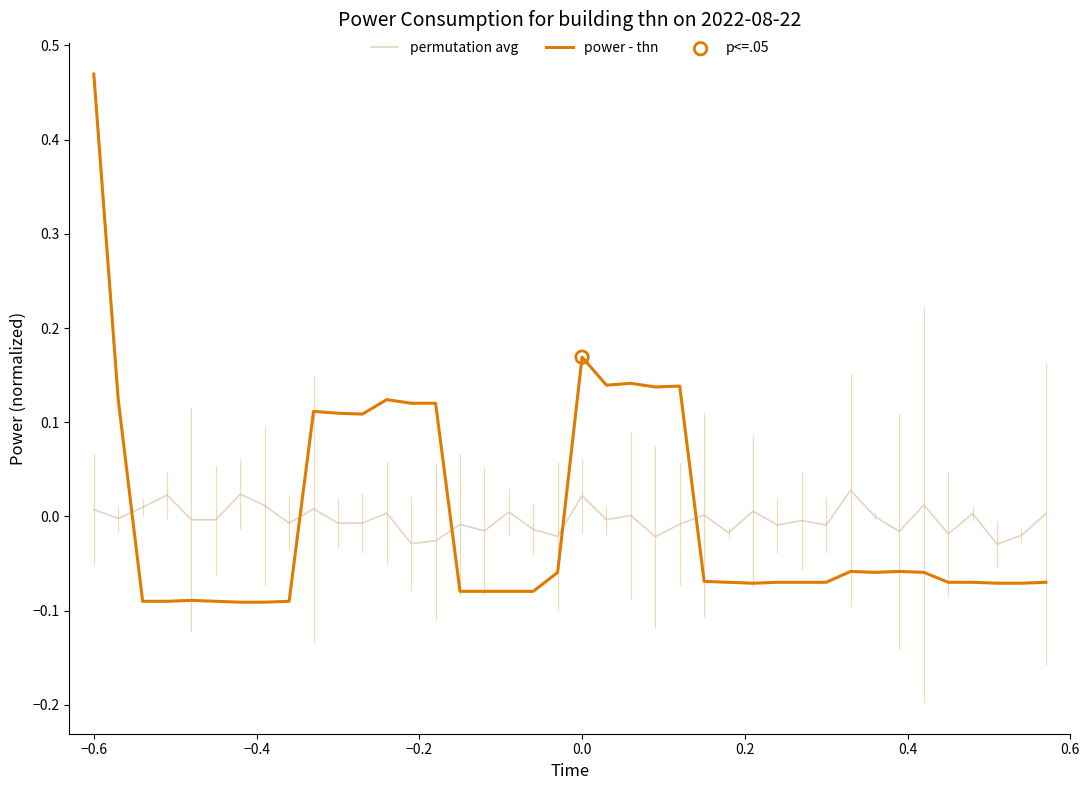

Which series has the largest range (max minus min)?

power - thn